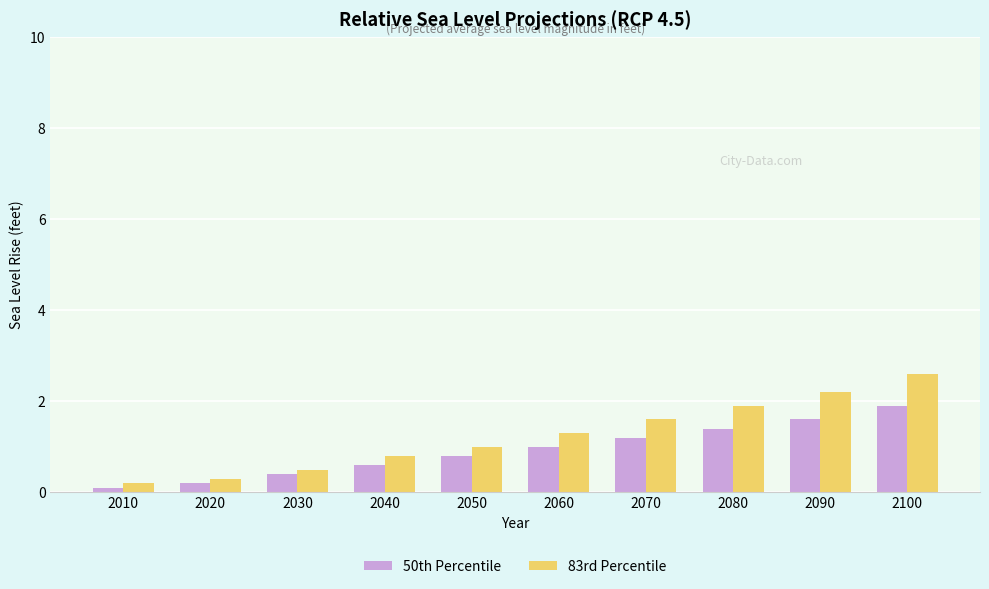

What is the difference between the second highest and second lowest values in the 83rd Percentile series?

1.9